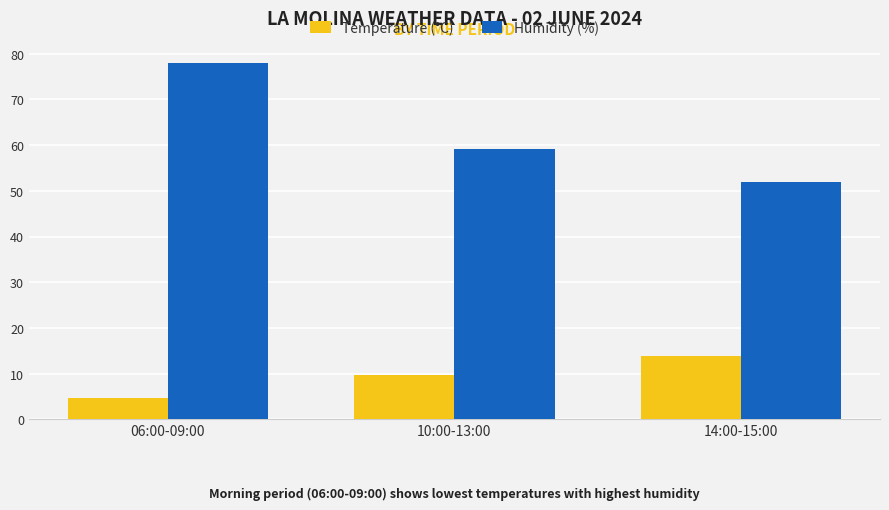

List the series in order of their peak value, lowest first.

Temperature (°C), Humidity (%)